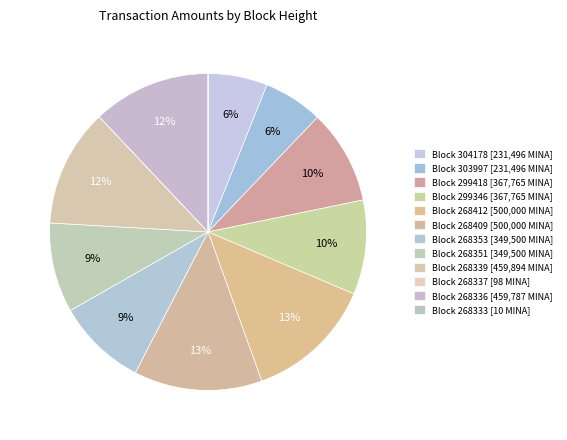

Which slice is the largest?

268409